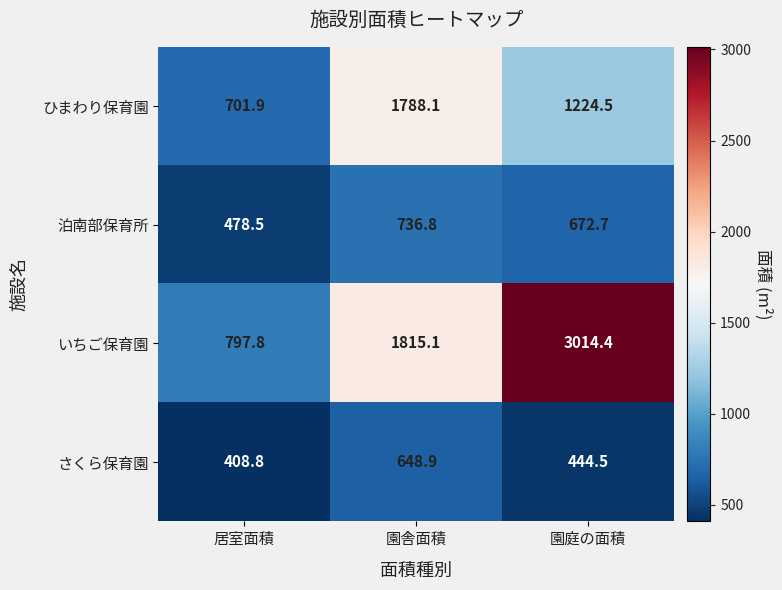

Reading left to right, what are all the values shown in this chart?

ひまわり保育園: 701.9	1788.1	1224.5
泊南部保育所: 478.5	736.8	672.7
いちご保育園: 797.8	1815.1	3014.4
さくら保育園: 408.8	648.9	444.5